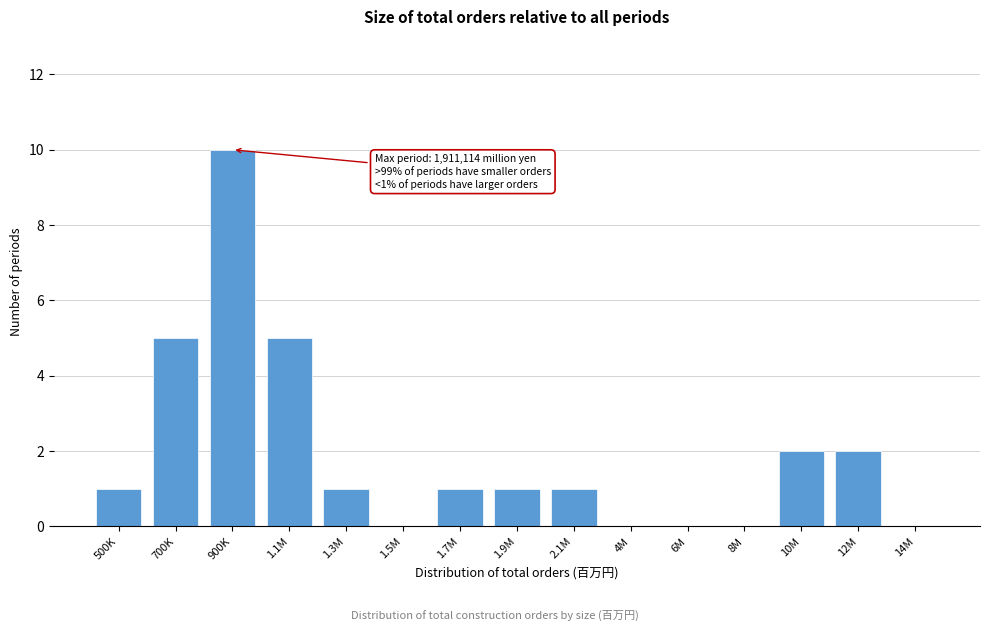

Reading left to right, list all the values displayed in this chart.

500K=1	700K=5	900K=10	1.1M=5	1.3M=1	1.5M=0	1.7M=1	1.9M=1	2.1M=1	4M=0	6M=0	8M=0	10M=2	12M=2	14M=0